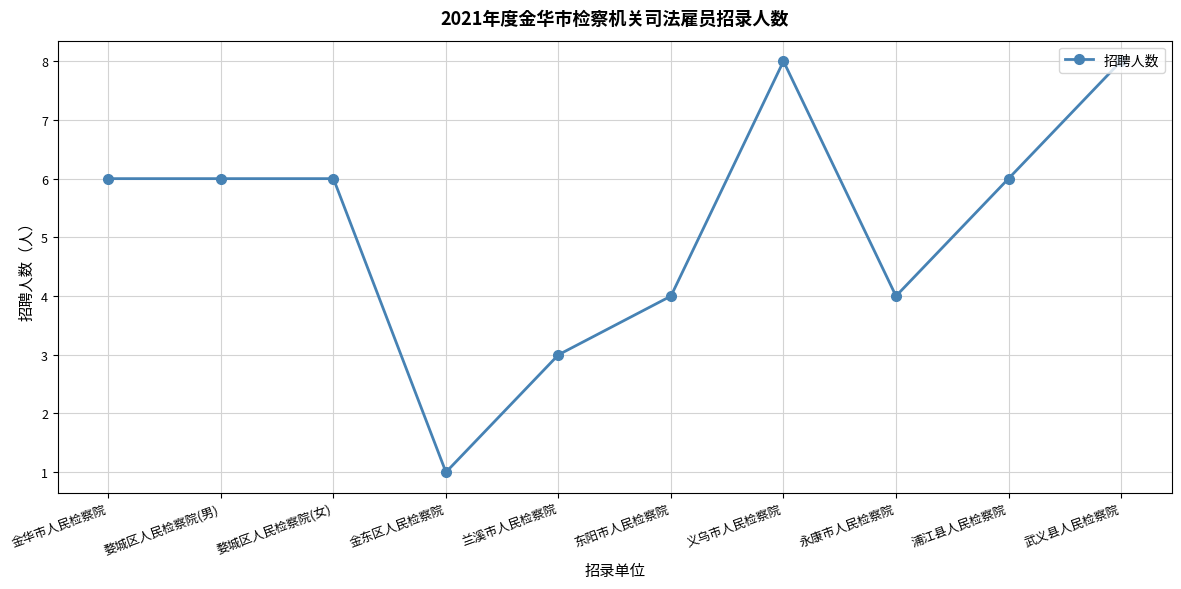

The value at 义乌市人民检察院 is 12. True or false?

False